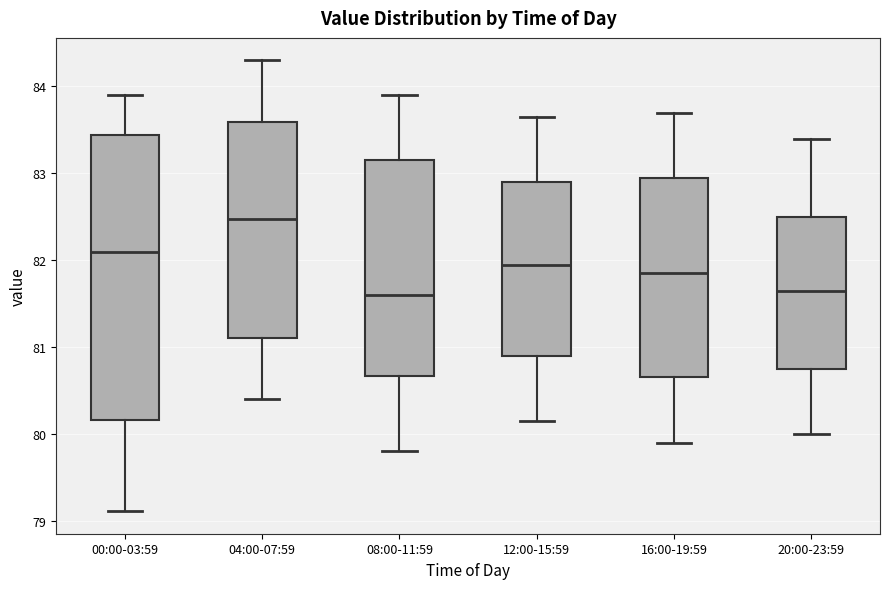

Reading left to right, transcribe this box plot: for each box, give where its median line is, the range the box spans, and where its two whiskers end, as read against the y-axis. The values are not printed on the chart, so give them approximately, as read against the axis.

00:00-03:59: median 82.1, box 80.2 to 83.4, whiskers 79.1 to 83.9
04:00-07:59: median 82.5, box 81.1 to 83.6, whiskers 80.4 to 84.3
08:00-11:59: median 81.6, box 80.7 to 83.2, whiskers 79.8 to 83.9
12:00-15:59: median 82.0, box 80.9 to 82.9, whiskers 80.2 to 83.7
16:00-19:59: median 81.9, box 80.7 to 83.0, whiskers 79.9 to 83.7
20:00-23:59: median 81.7, box 80.8 to 82.5, whiskers 80.0 to 83.4